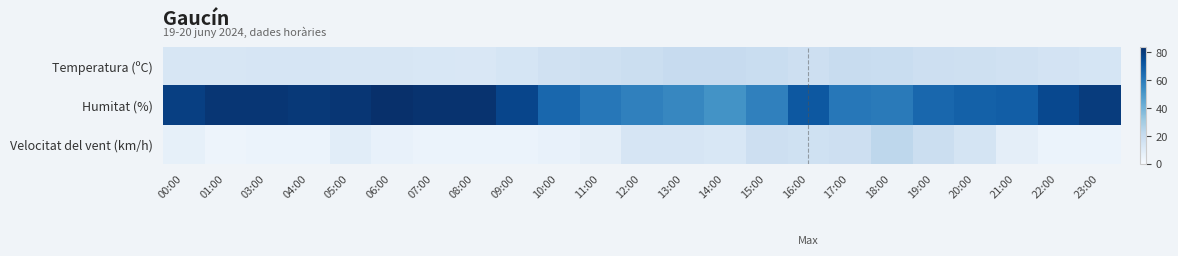

What is the total value across all series at 15:00?

95.5